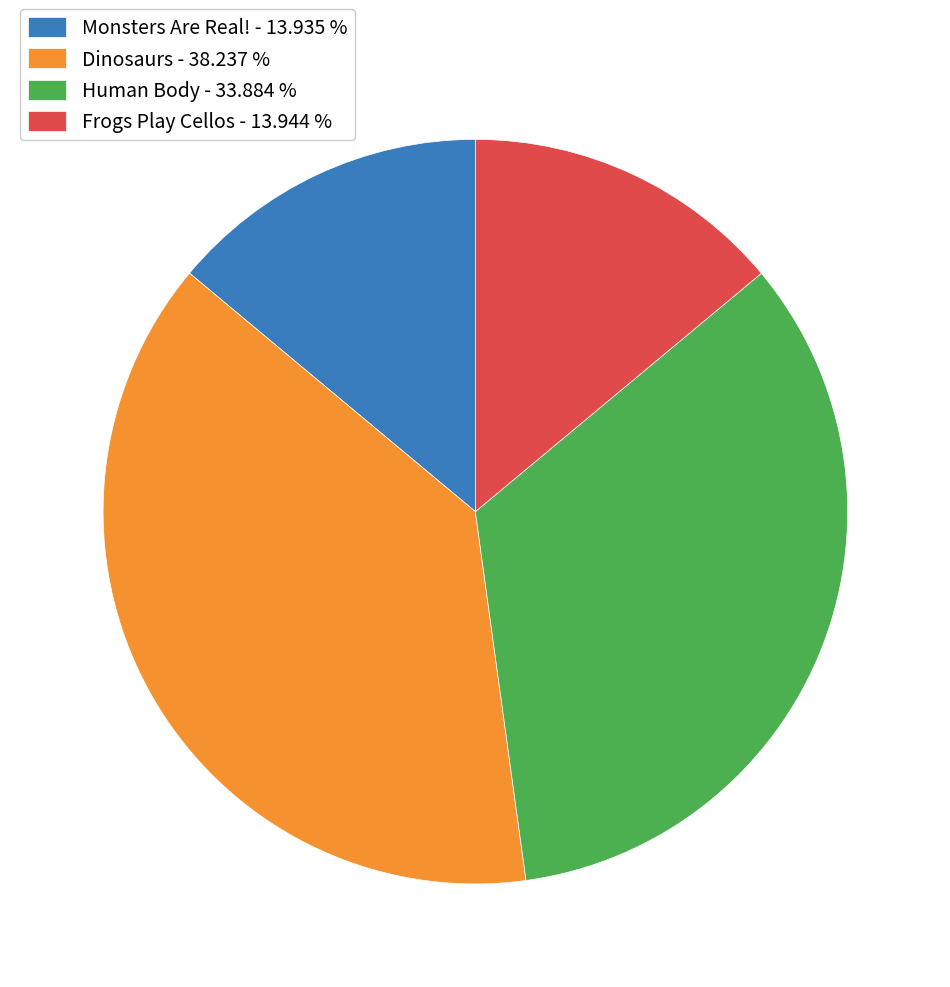

Between Human Body - 33.884 % and Monsters Are Real! - 13.935 %, which is larger?

Human Body - 33.884 %